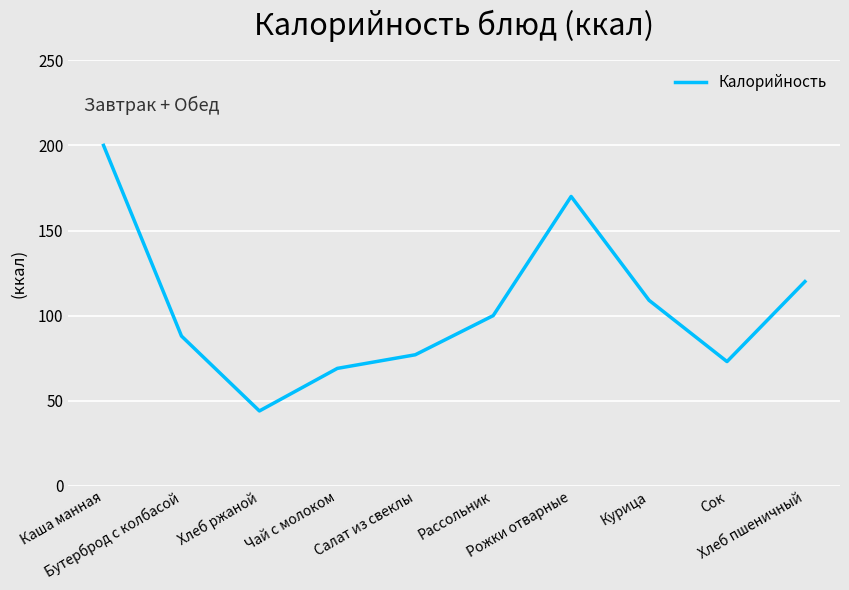

The value at Рассольник is 60. True or false?

False